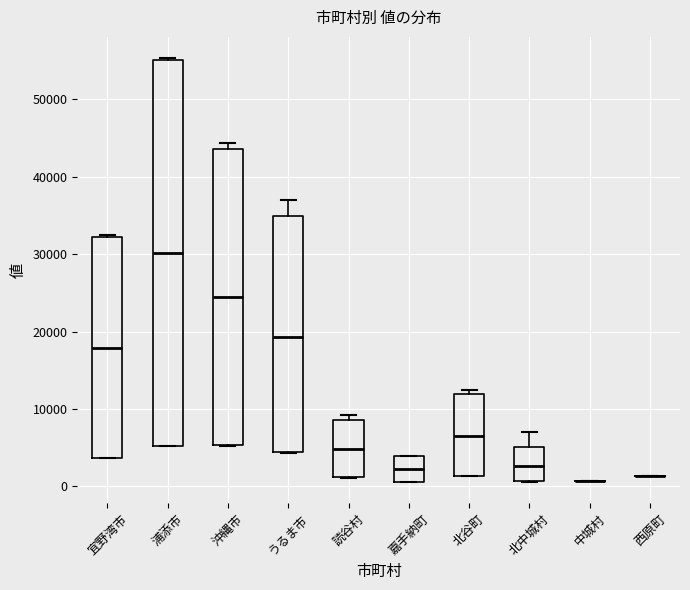

Where does the median line of the box for 北谷町 sit on the y-axis? The values are not printed on the chart, so give them approximately, as read against the axis.

7000